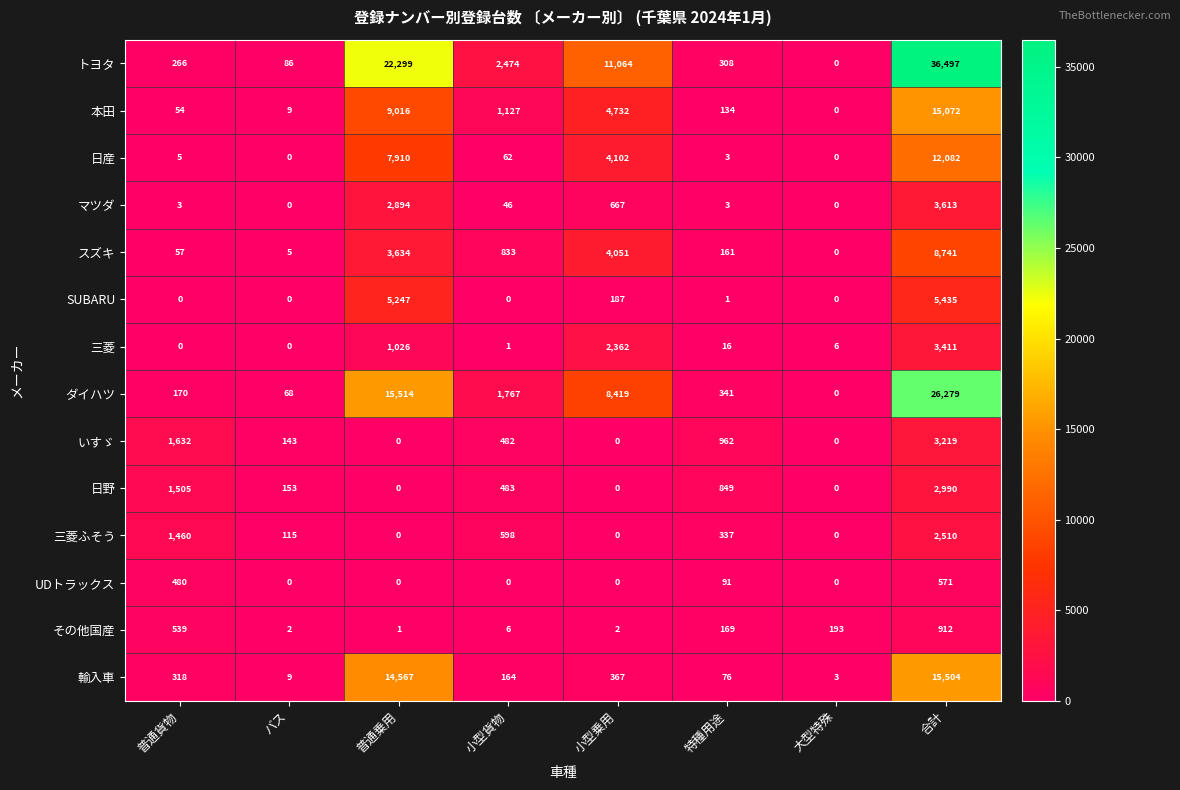

Which category has the lowest value in the 本田 series?

大型特殊